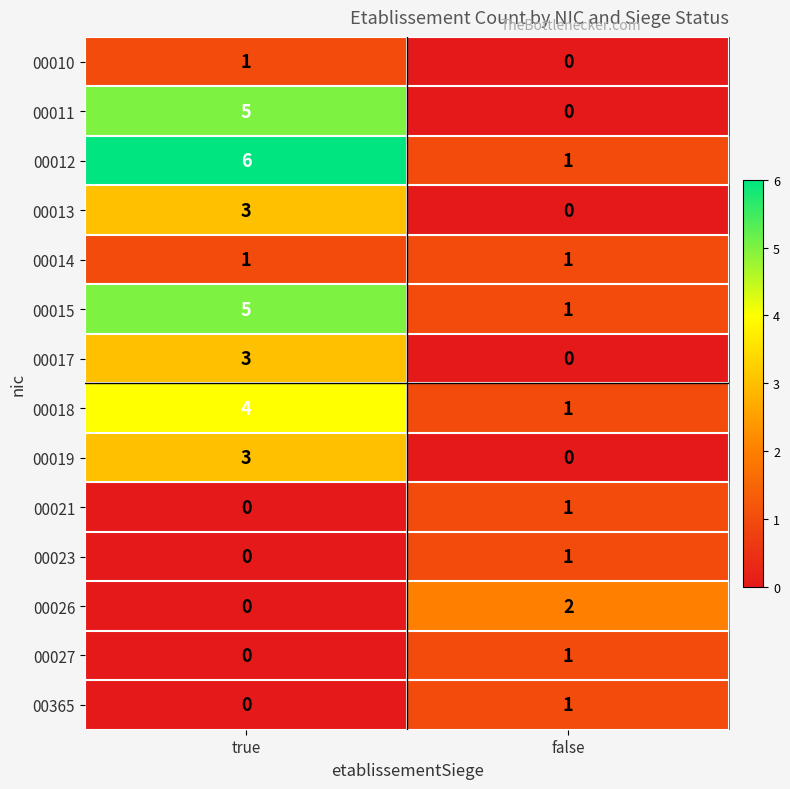

What is the sum of all 00015 values?

6